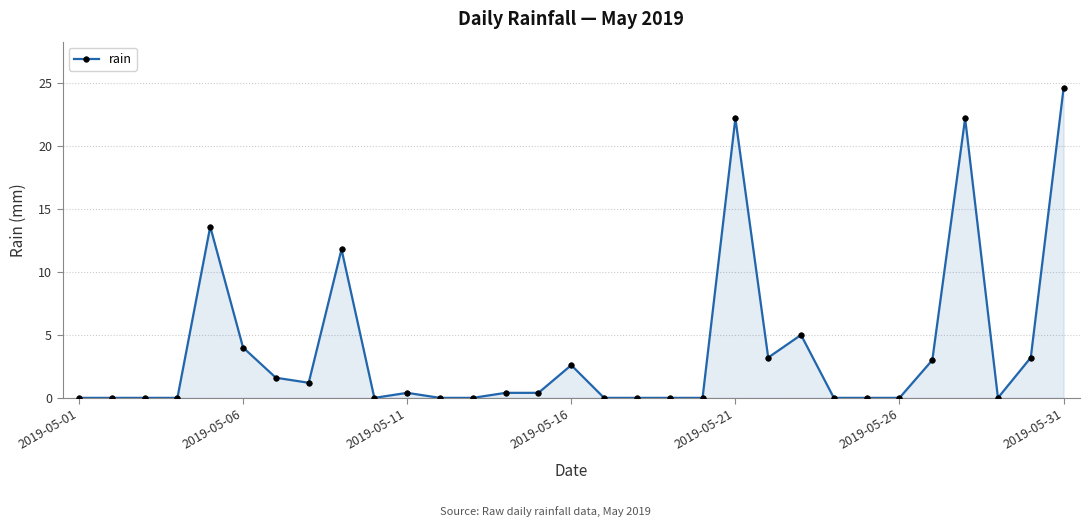

What is the maximum value shown in the chart?

24.6